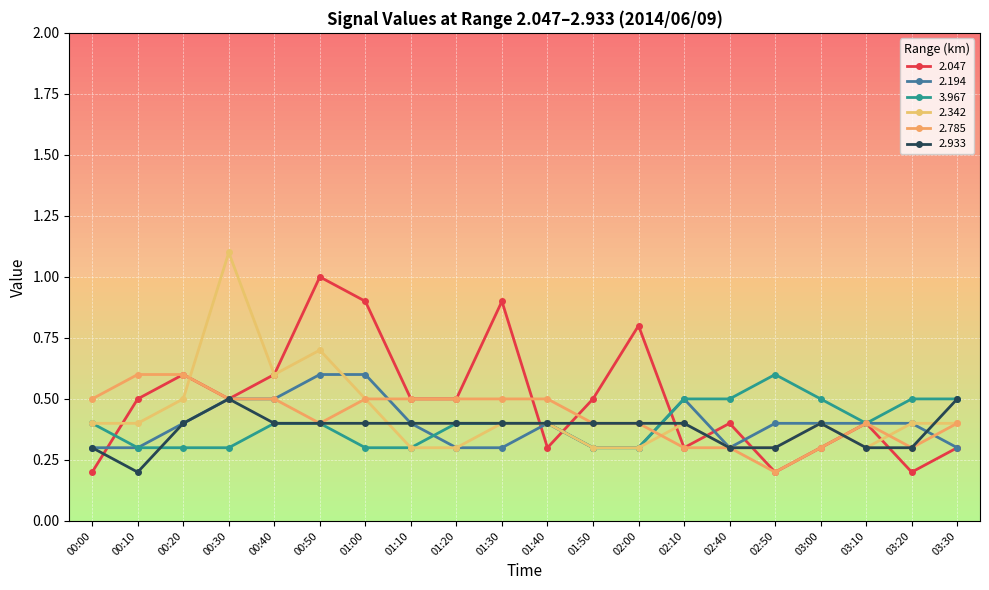

How many intersections are there between 2.342 and 2.047?

9